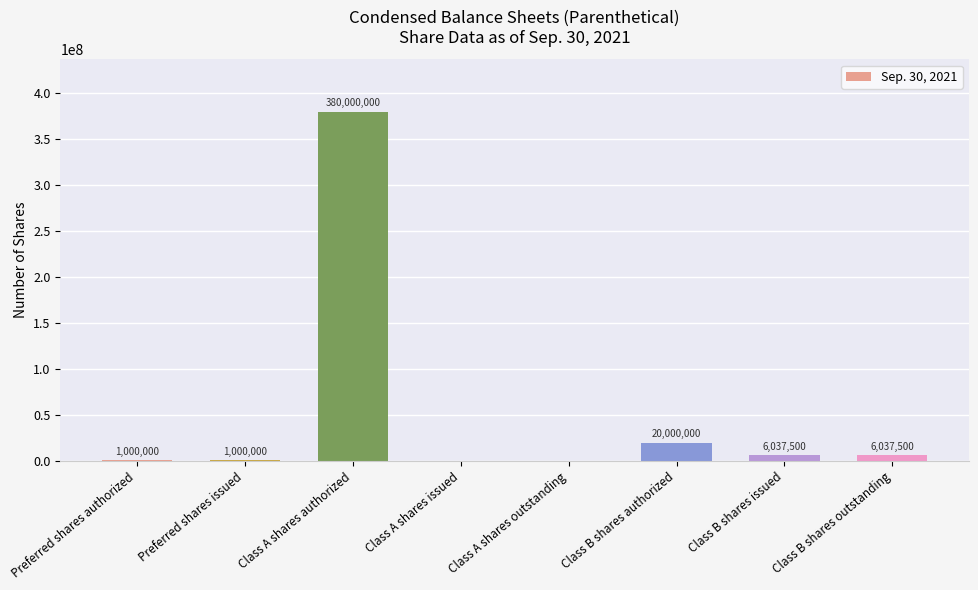

Reading left to right, extract all data points from this chart.

Preferred shares authorized=1000000	Preferred shares issued=1000000	Class A shares authorized=380000000	Class A shares issued=0	Class A shares outstanding=0	Class B shares authorized=20000000	Class B shares issued=6037500	Class B shares outstanding=6037500